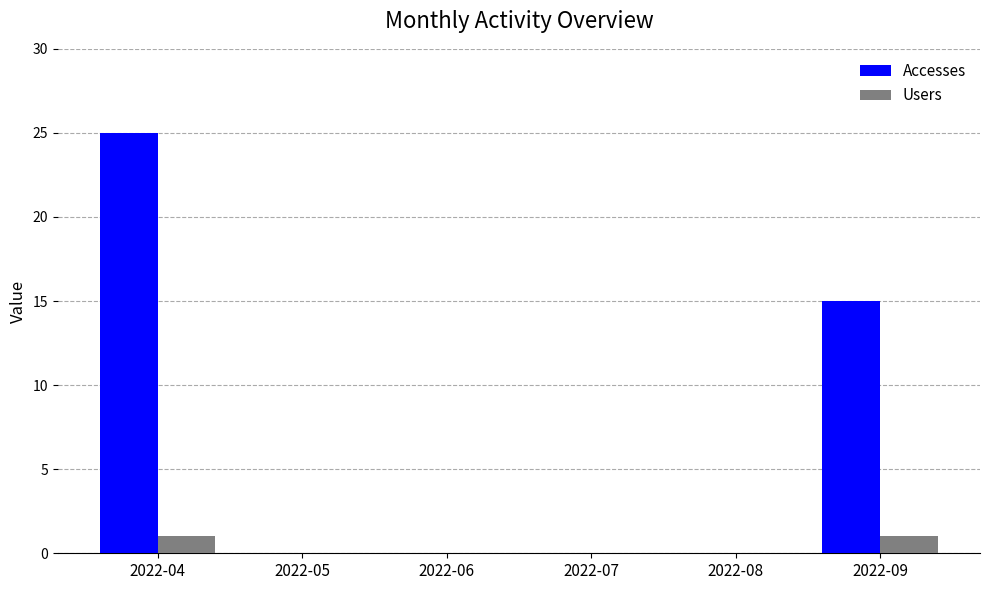

Is the value of Users at 2022-09 greater than the value of Accesses at 2022-07?

Yes